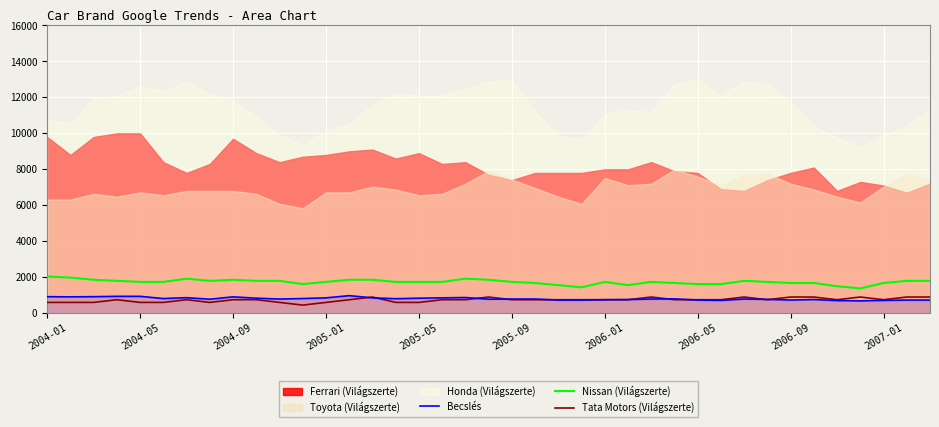

True or false: Nissan (Világszerte) and Tata Motors (Világszerte) intersect in this chart.

False